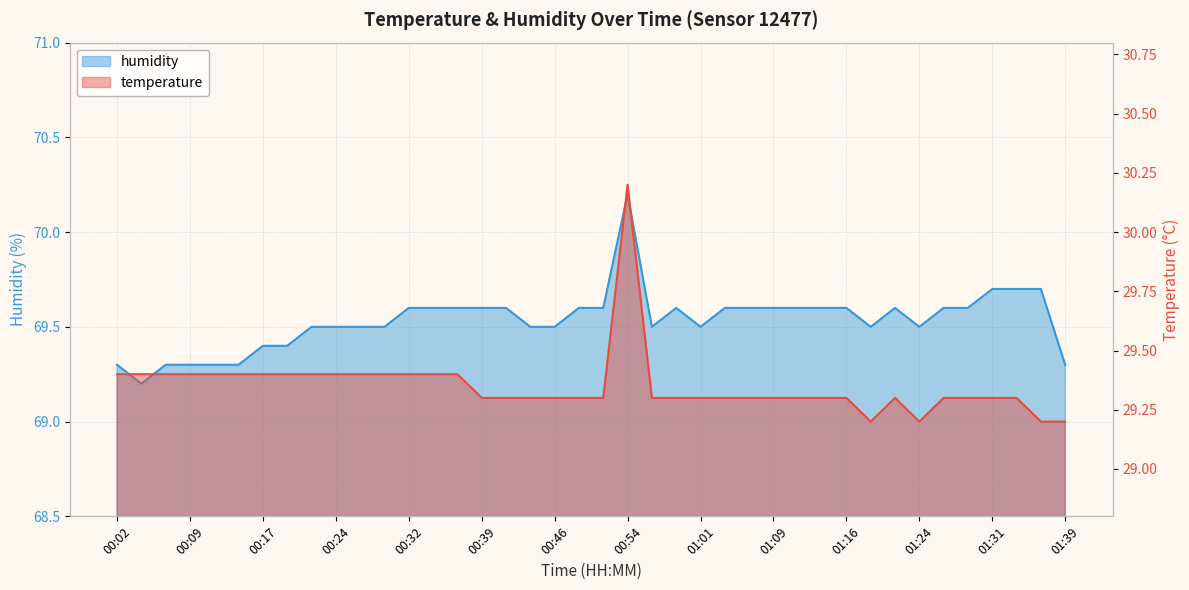

What is the sum of all temperature values?

1174.0